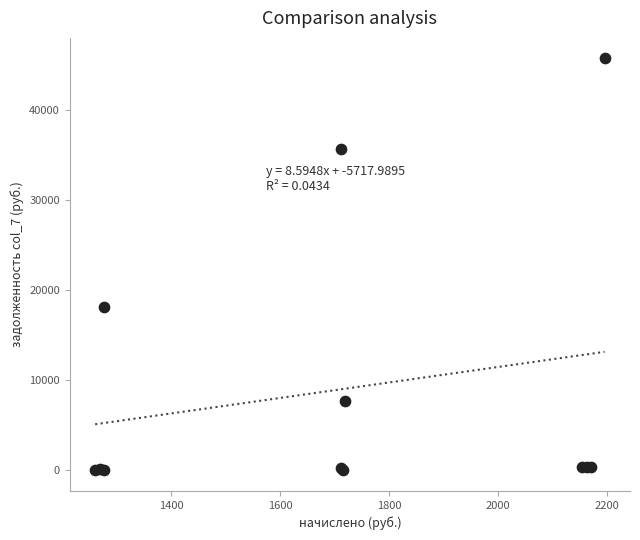

What Y value in the scatter plot is closest to 22834?

18088.4